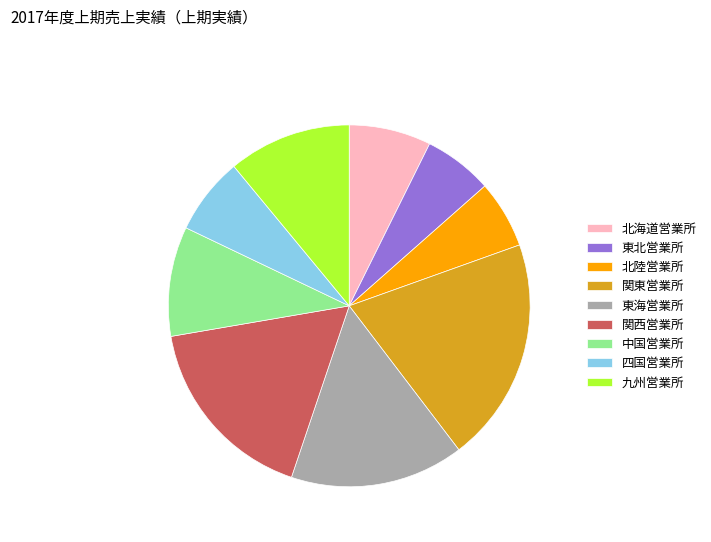

The 北海道営業所 slice represents 7% of the pie. True or false?

True